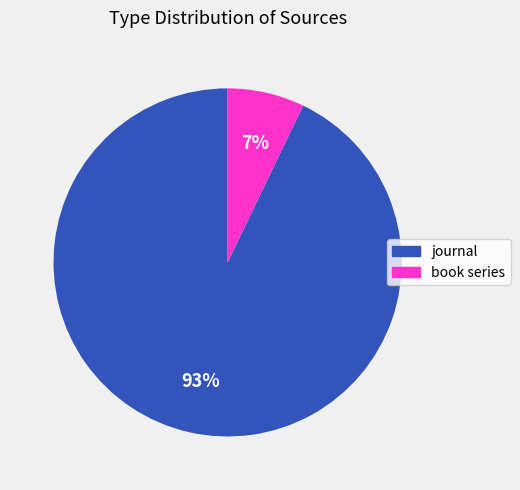

Does journal account for over 50% of the chart?

Yes